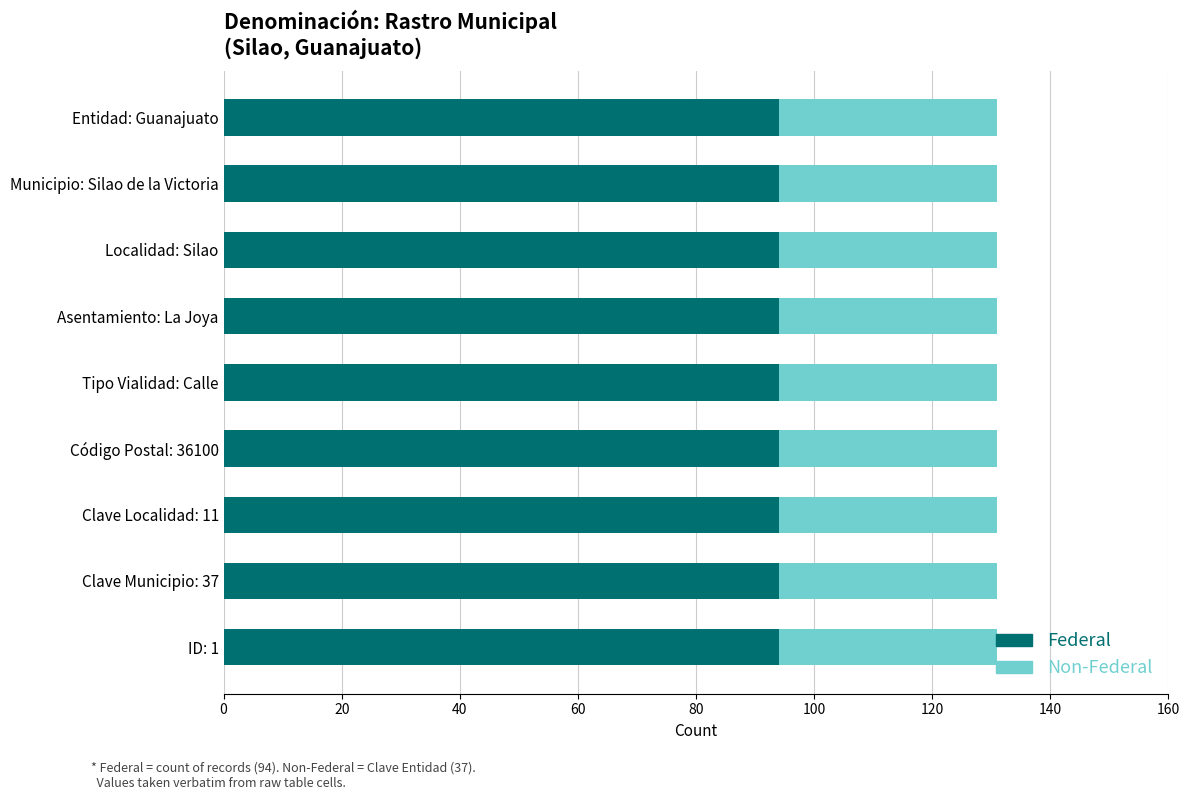

What is the total value across all series at Clave Localidad: 11?

131